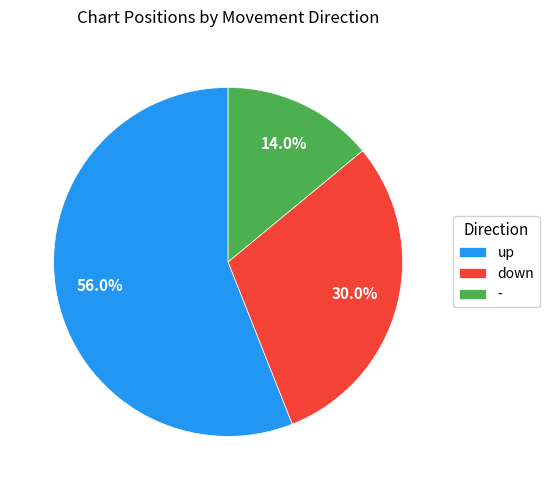

Does up represent more than half of the total?

Yes